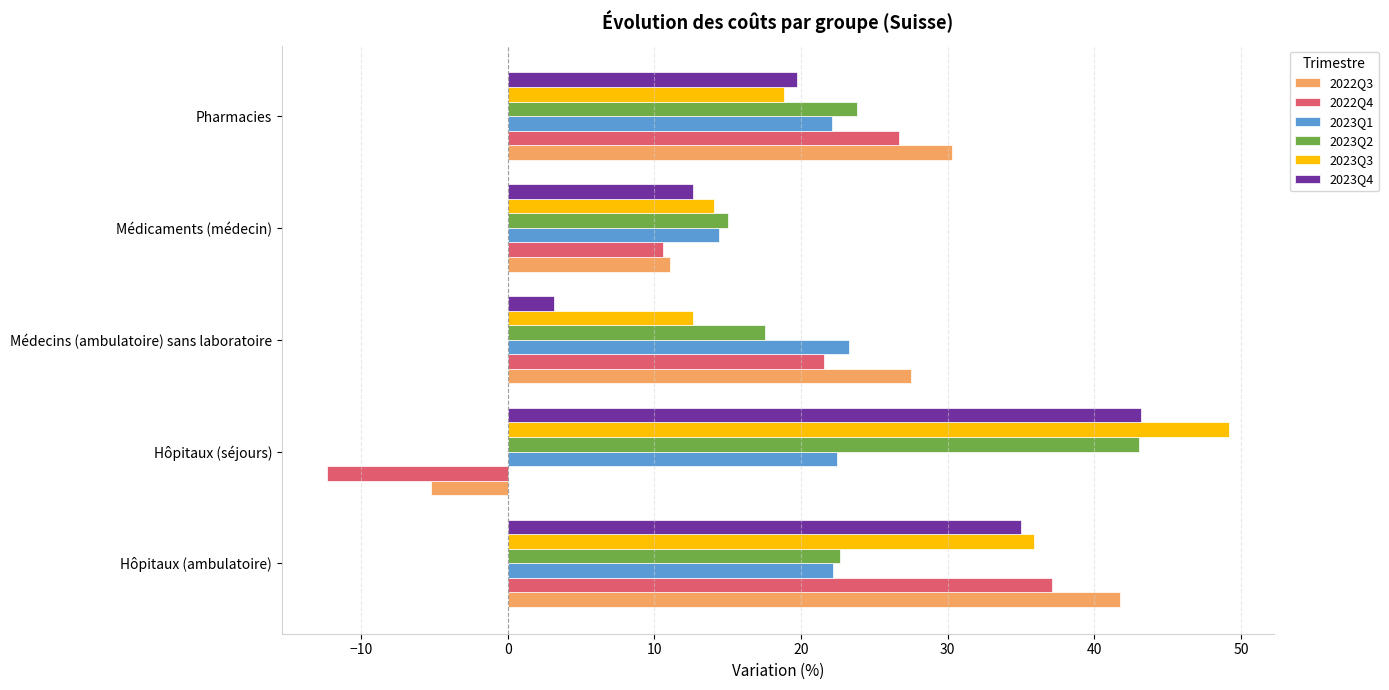

How many data points in 2023Q3 are above 18?

3